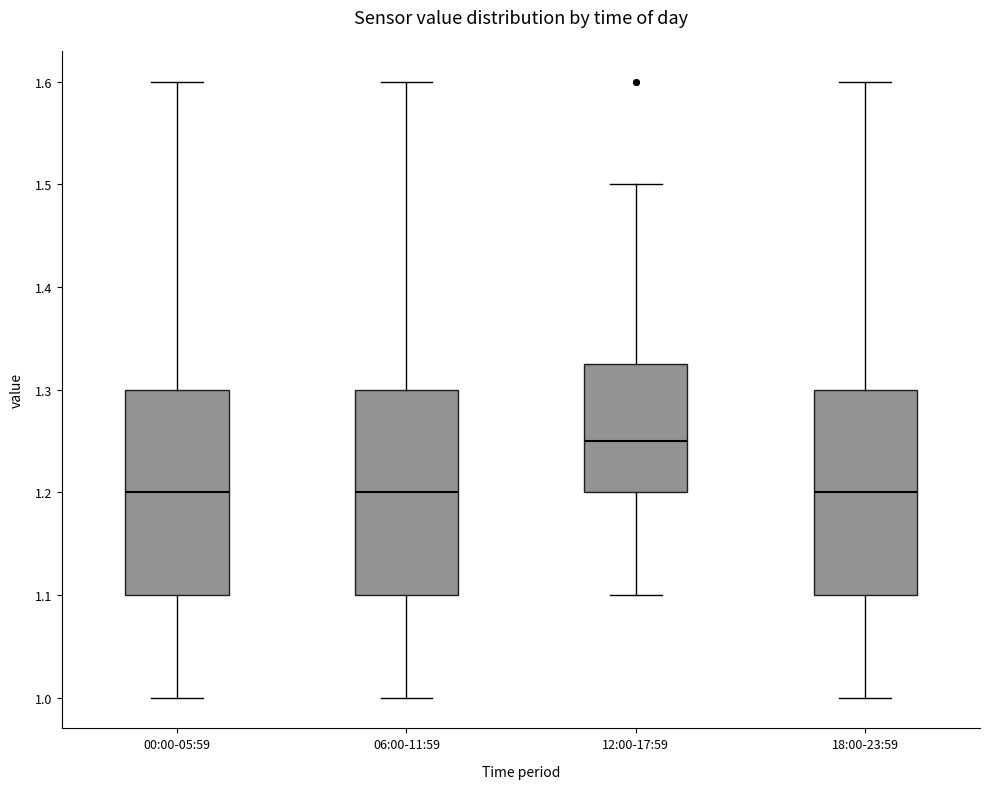

Which box has the highest median line?

12:00-17:59